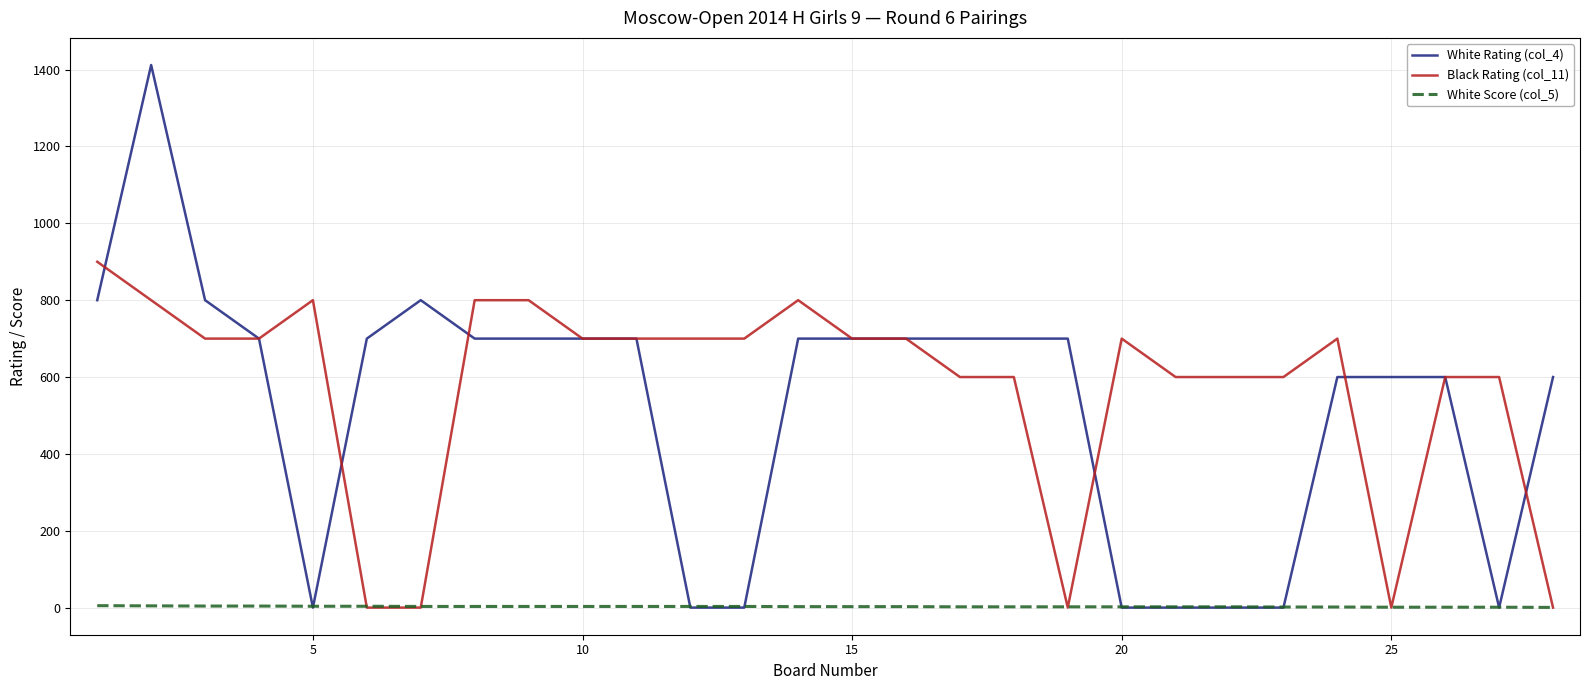

List the series in order of their peak value, highest first.

White Rating (col_4), Black Rating (col_11), White Score (col_5)